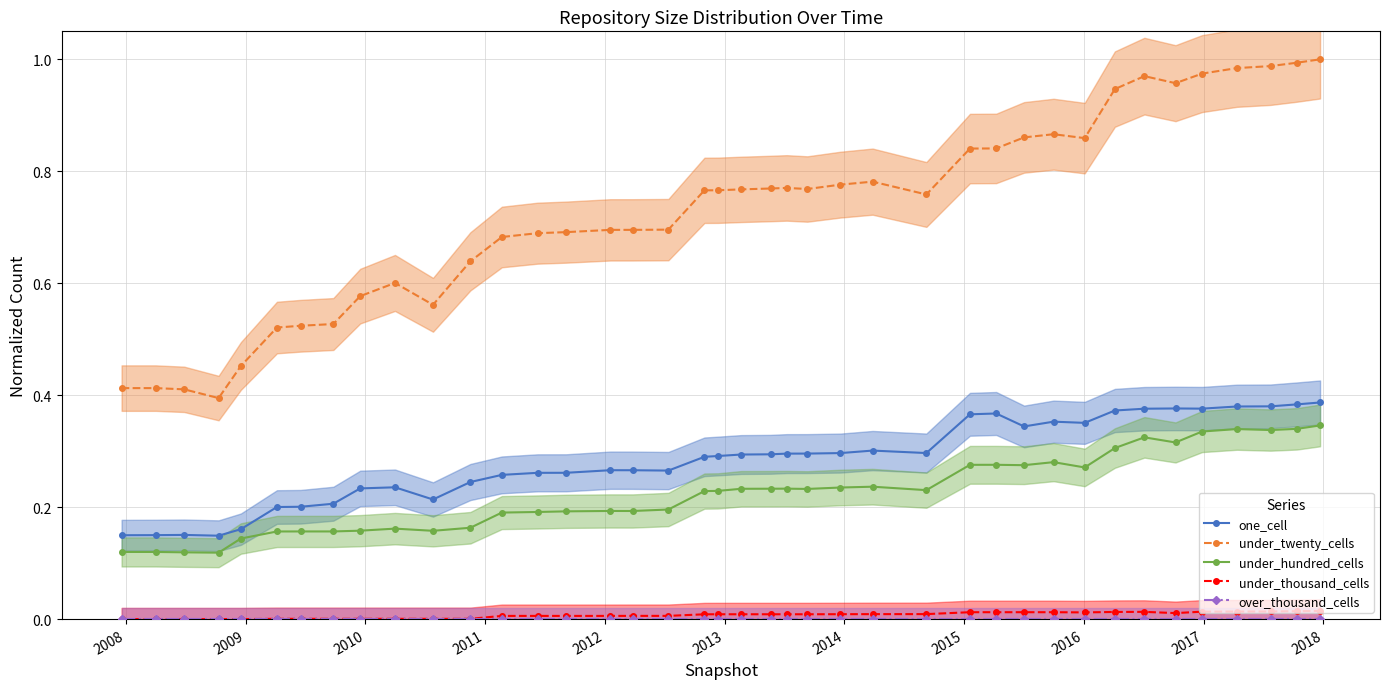

What is the sum of all under_thousand_cells values?

0.3